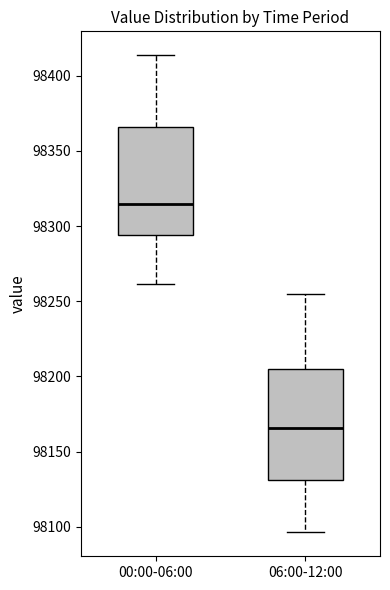

Where does the median line of the box for 00:00-06:00 sit on the y-axis? The values are not printed on the chart, so give them approximately, as read against the axis.

98315